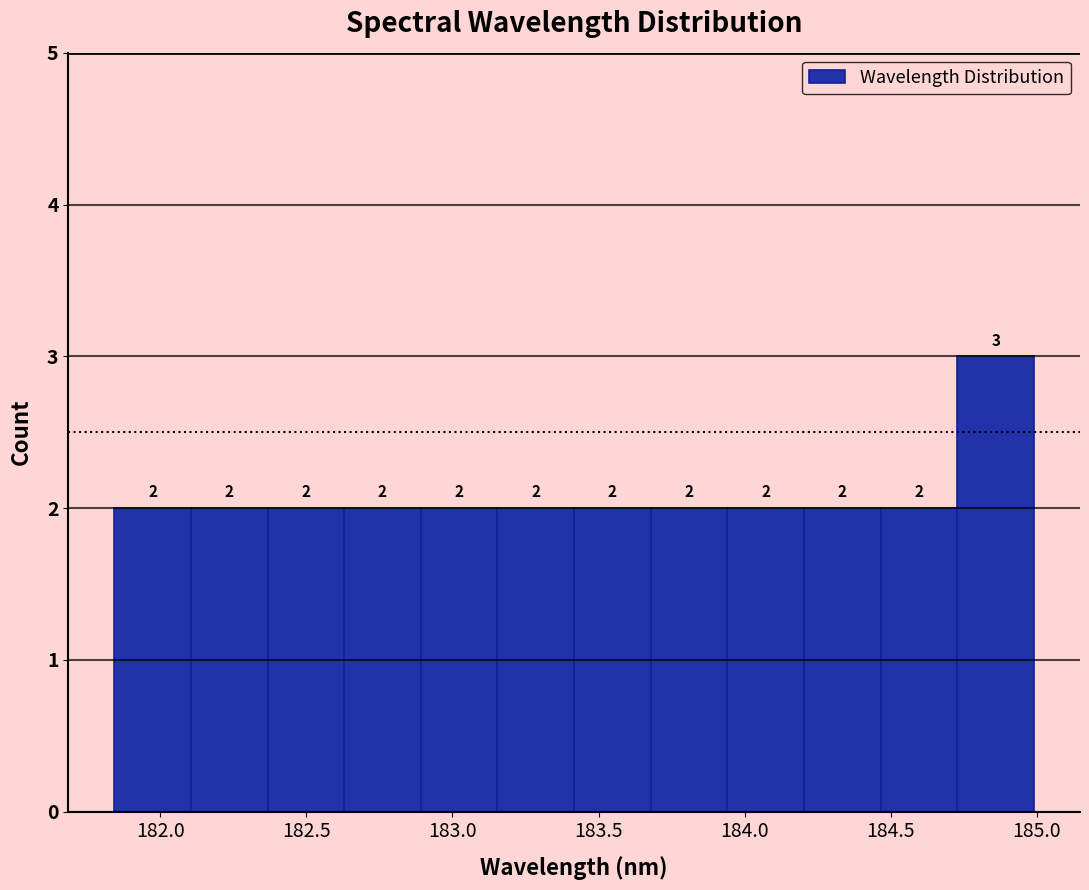

Reading left to right, transcribe this chart: for each bar, give the range it covers on the x-axis and its height. The bar edges are not printed on the chart, so give them approximately, as read against the axis.

181.85 to 182.10: 2
182.10 to 182.35: 2
182.35 to 182.65: 2
182.65 to 182.90: 2
182.90 to 183.15: 2
183.15 to 183.40: 2
183.40 to 183.70: 2
183.70 to 183.95: 2
183.95 to 184.20: 2
184.20 to 184.45: 2
184.45 to 184.75: 2
184.75 to 185.00: 3